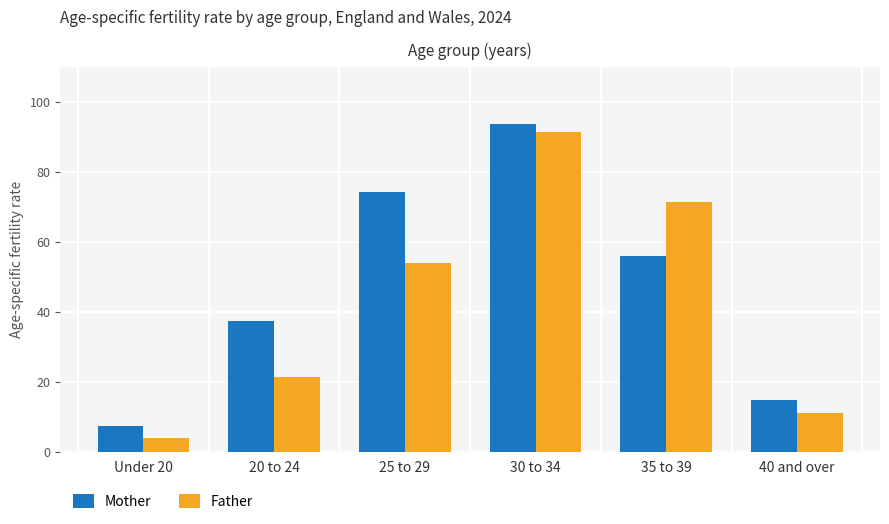

The value of Father at 25 to 29 is 93.3. True or false?

False